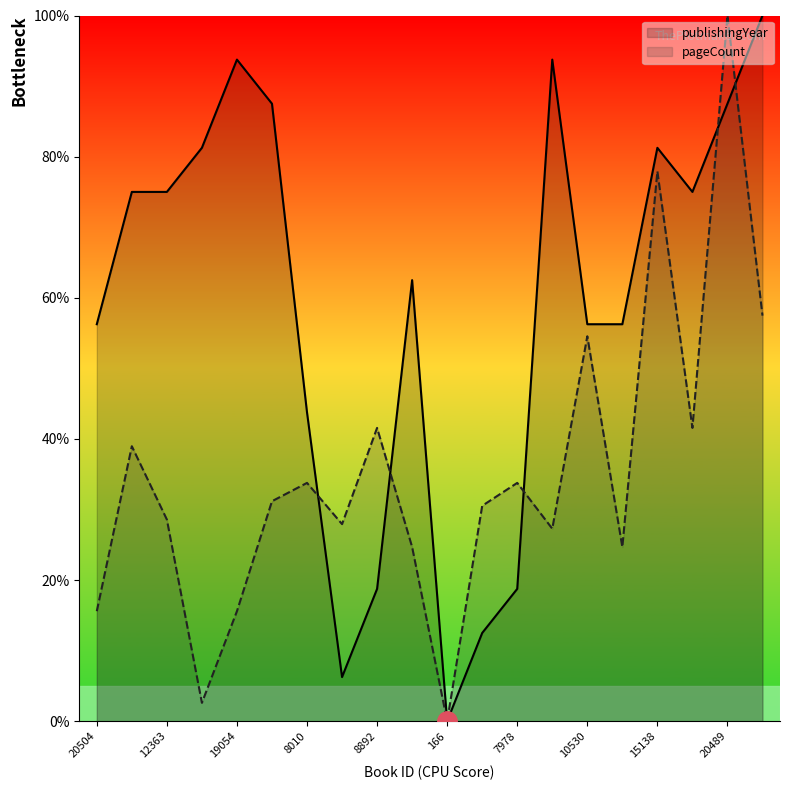

Where do pageCount and publishingYear first cross each other?

8010 and 17460